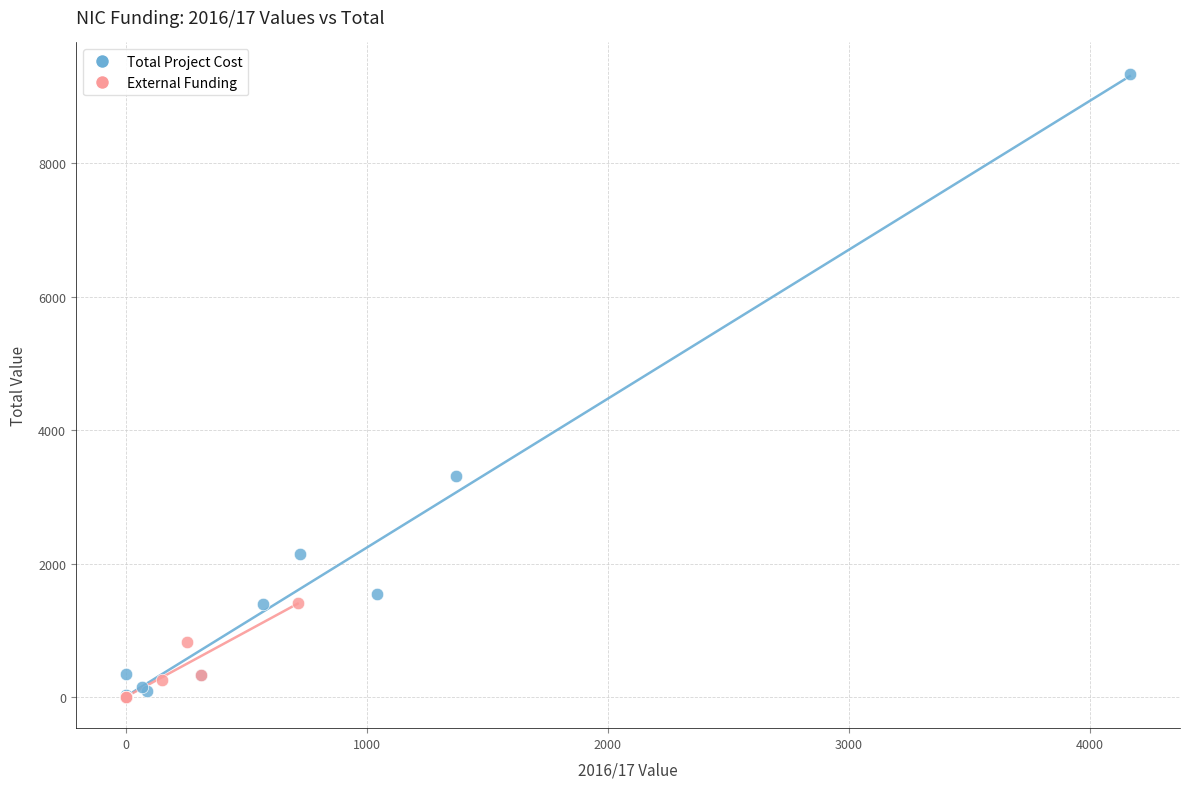

Which series contains the highest Y value?

Total Project Cost